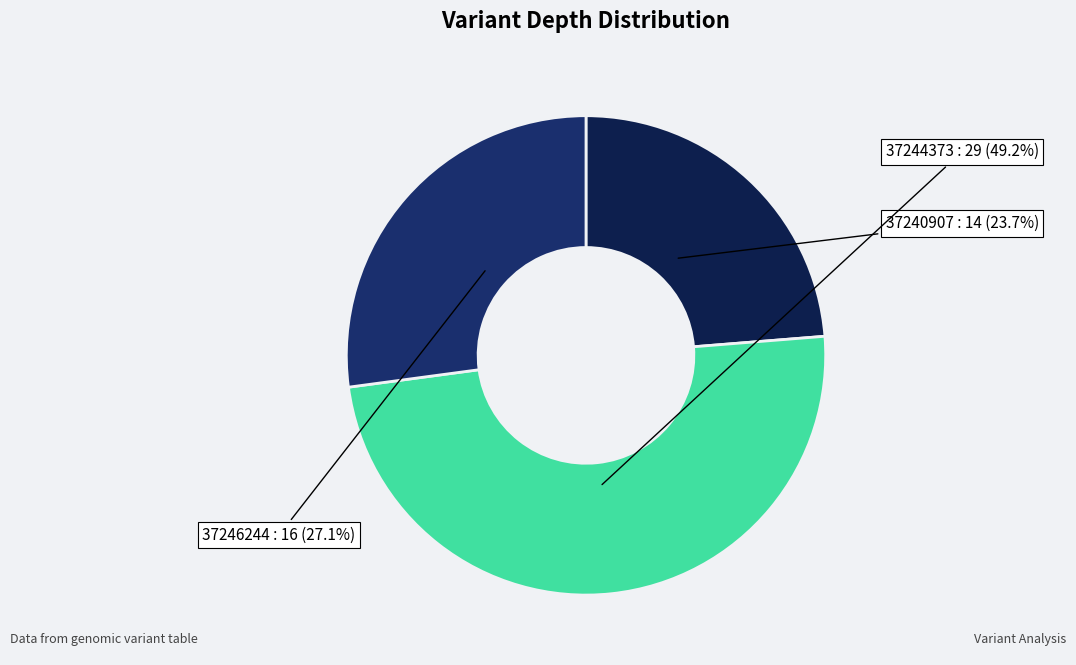

Count the number of slices in the pie.

3